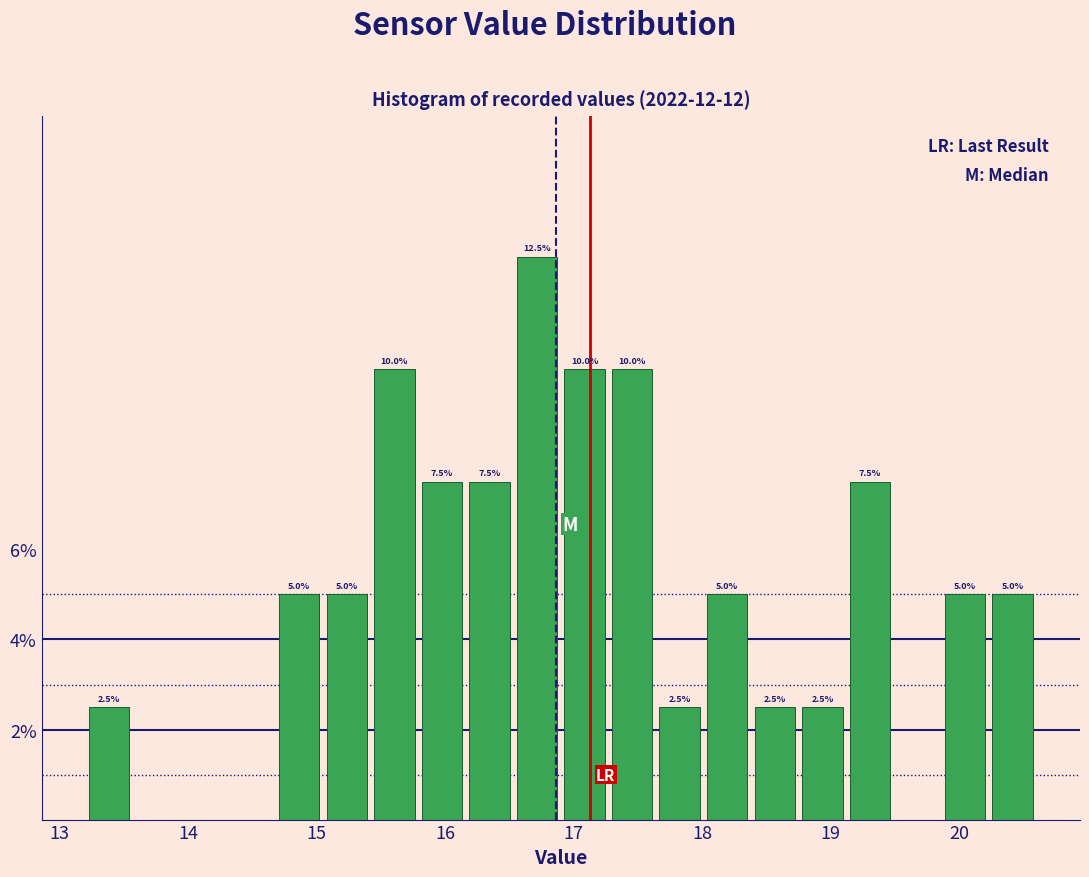

Around what value on the x-axis is the tallest bar? Give the approximate position of its centre, as read against the axis.

16.7